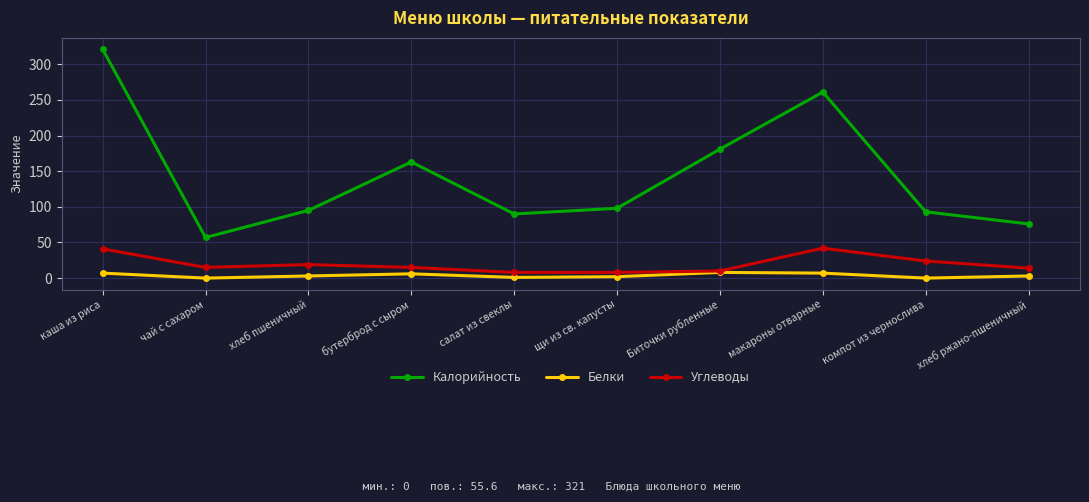

Which series has the largest total across all categories?

Калорийность